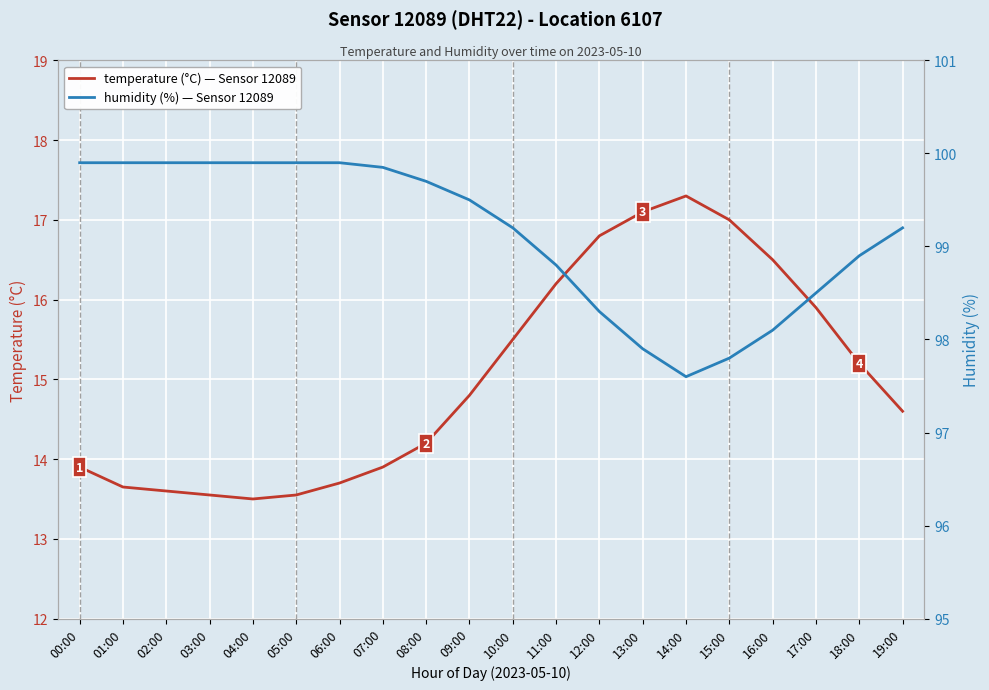

Which has a higher value, 11:00 or 10:00?

11:00